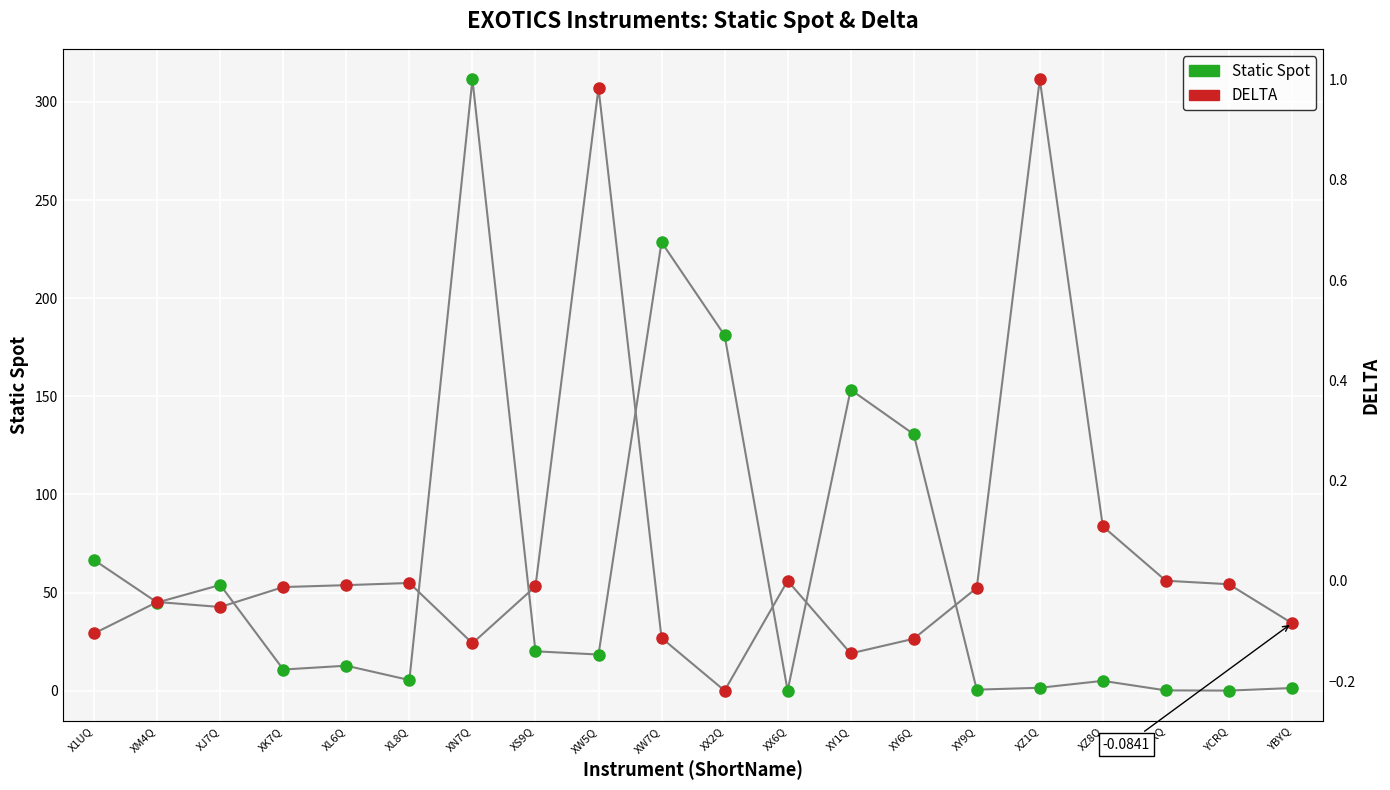

Reading left to right, list all the values displayed in this chart.

Static Spot: 66.5	44.9	53.9	10.8	12.7	5.4	311.5	20.1	18.4	228.5	181.1	0.0	153.4	130.7	0.5	1.5	5.0	0.1	0.0	1.3
DELTA: -0.1	-0.0	-0.1	-0.0	-0.0	-0.0	-0.1	-0.0	1.0	-0.1	-0.2	0.0	-0.1	-0.1	-0.0	1.0	0.1	0.0	-0.0	-0.1